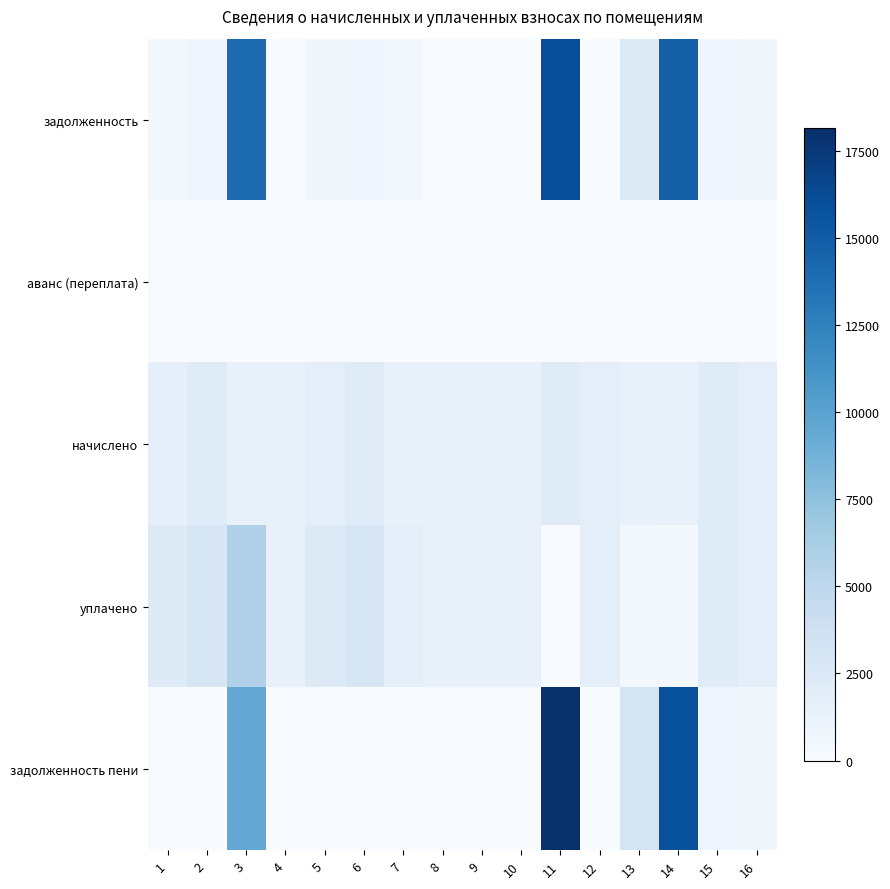

How many categories are shown in the chart?

16